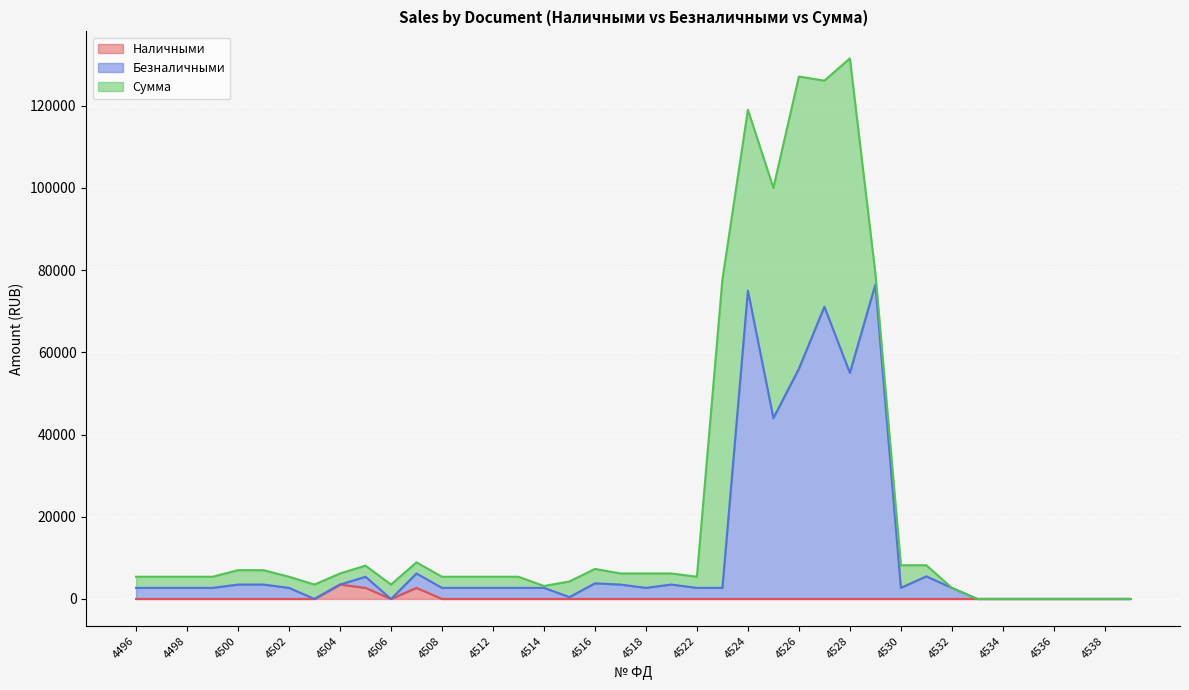

Is it true that Наличными equals 0 at 4502?

True